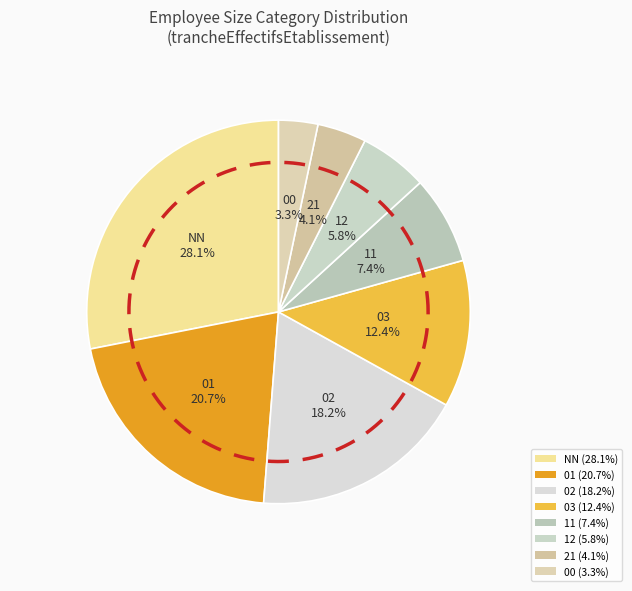

To the nearest percent, what is the difference between the 03 and NN slice percentages?

16%